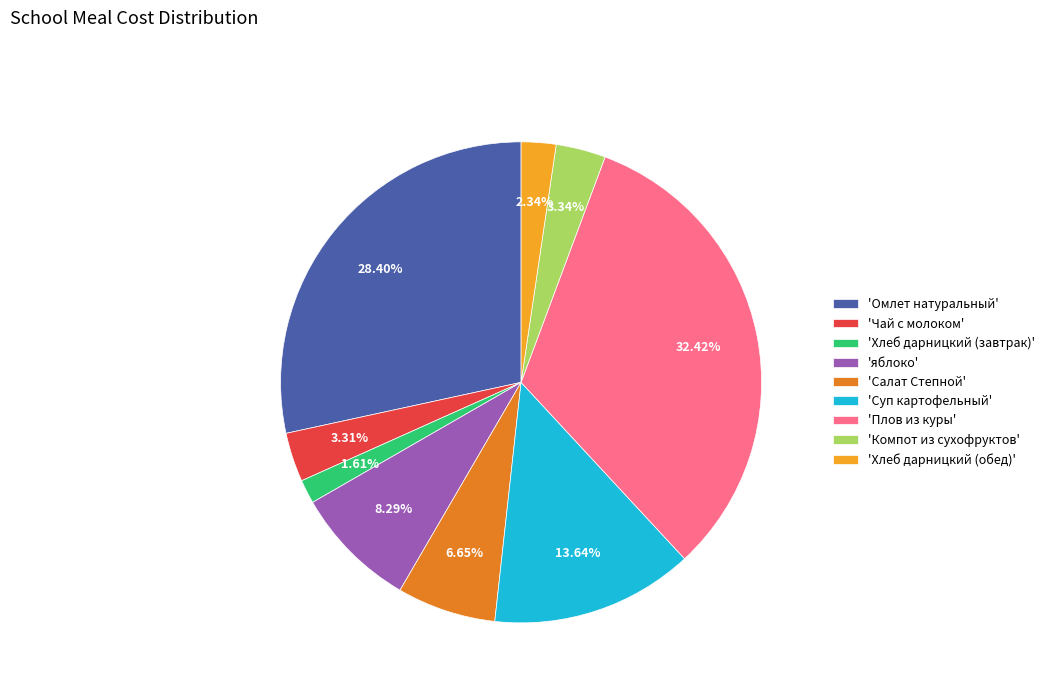

Does any single category account for the majority?

No